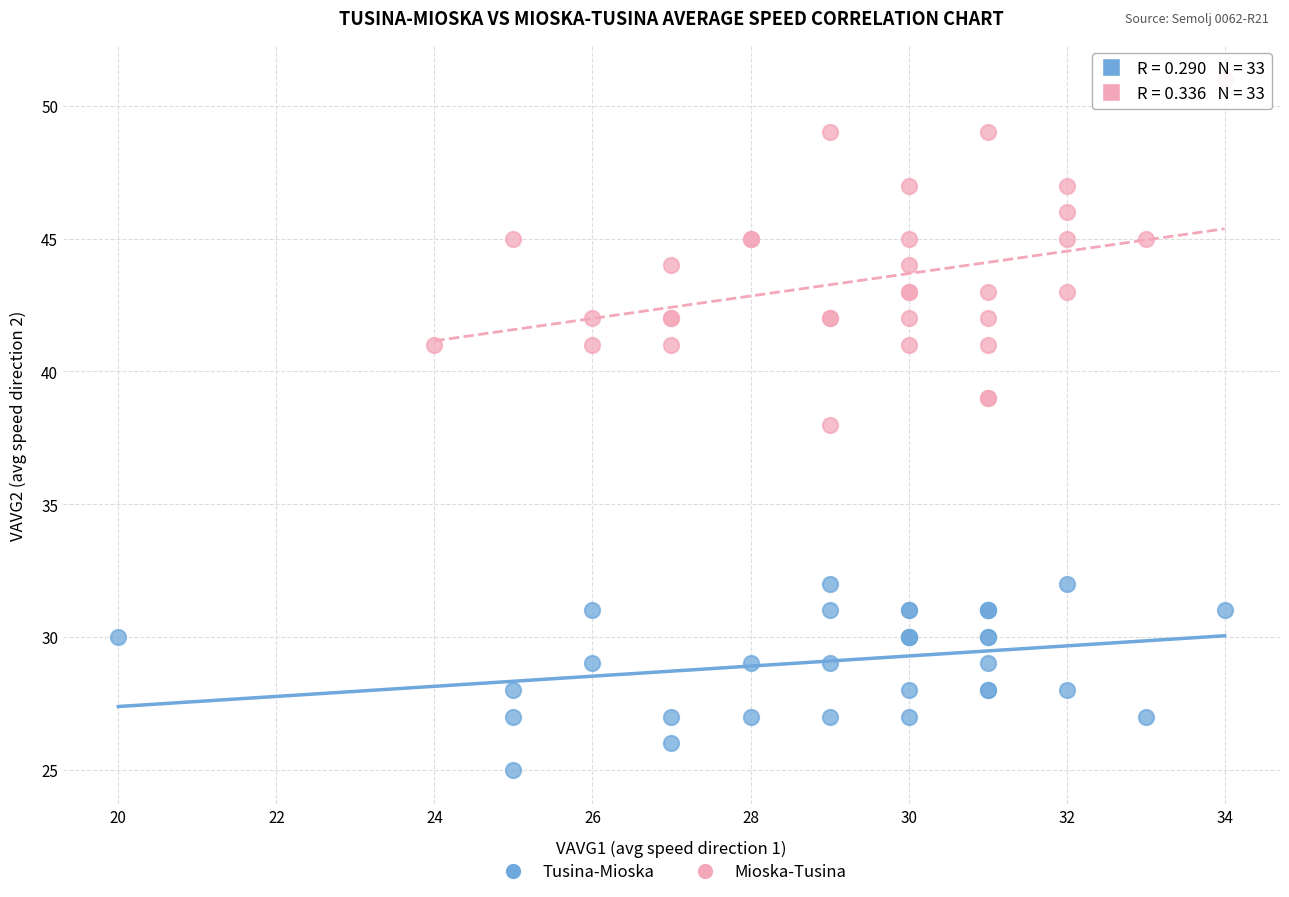

Which series has the widest spread of Y values?

Mioska-Tusina